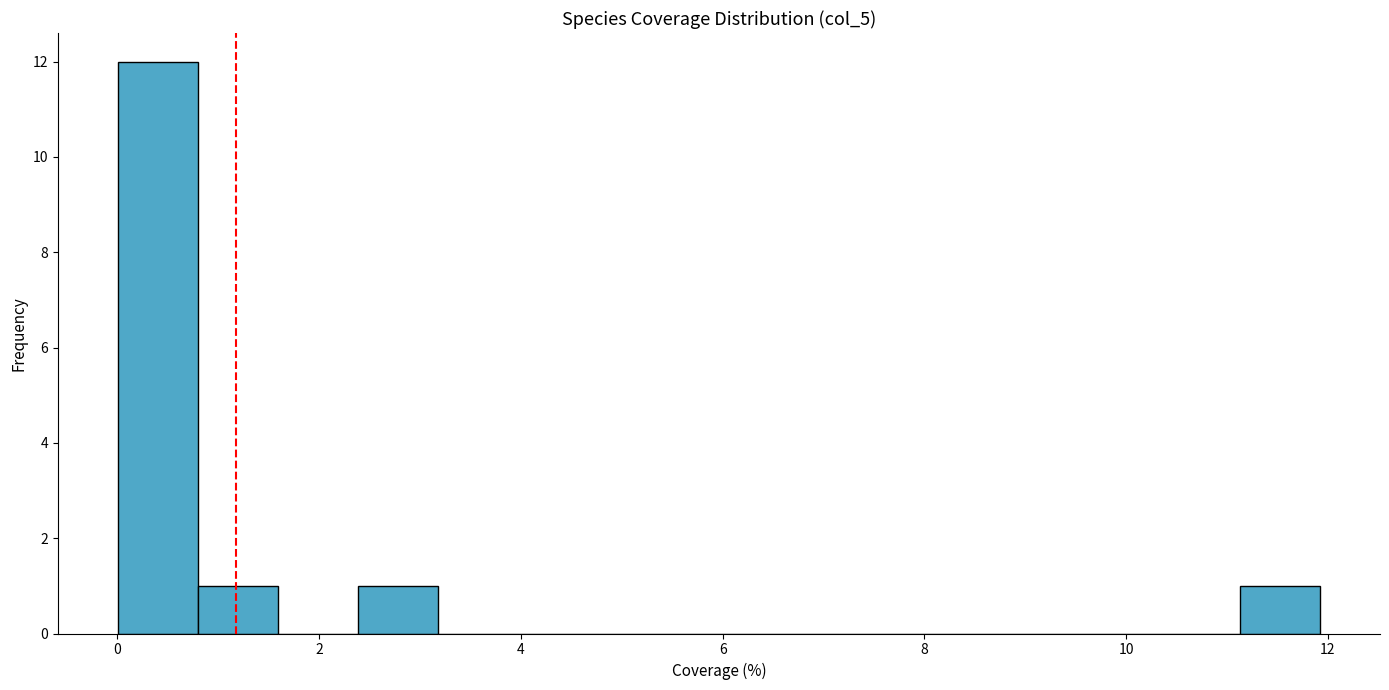

Around what value on the x-axis is the tallest bar? Give the approximate position of its centre, as read against the axis.

0.4